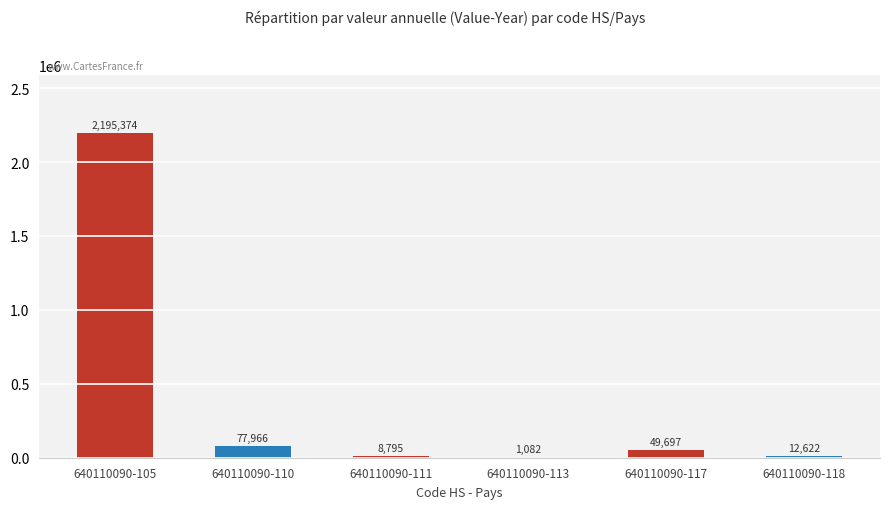

What is the sum of the values at 640110090-111 and 640110090-110?

86761